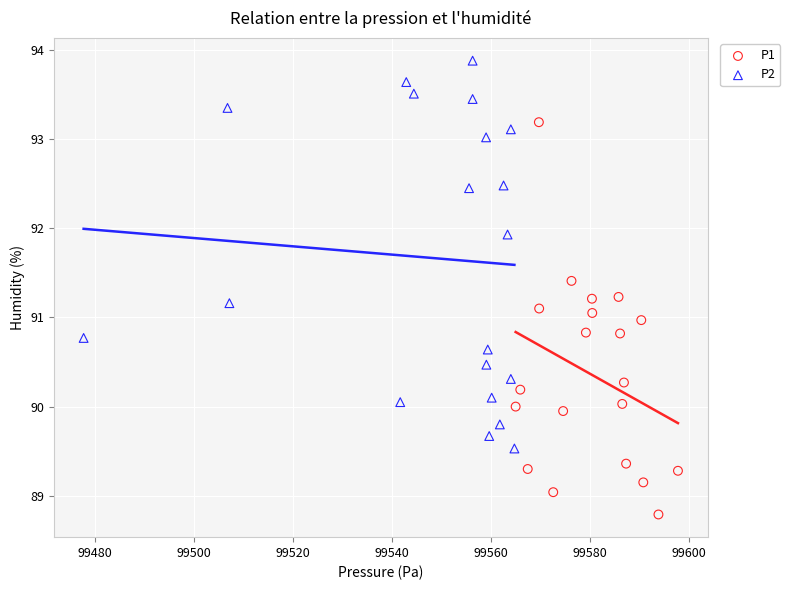

Which series contains the highest Y value?

P2